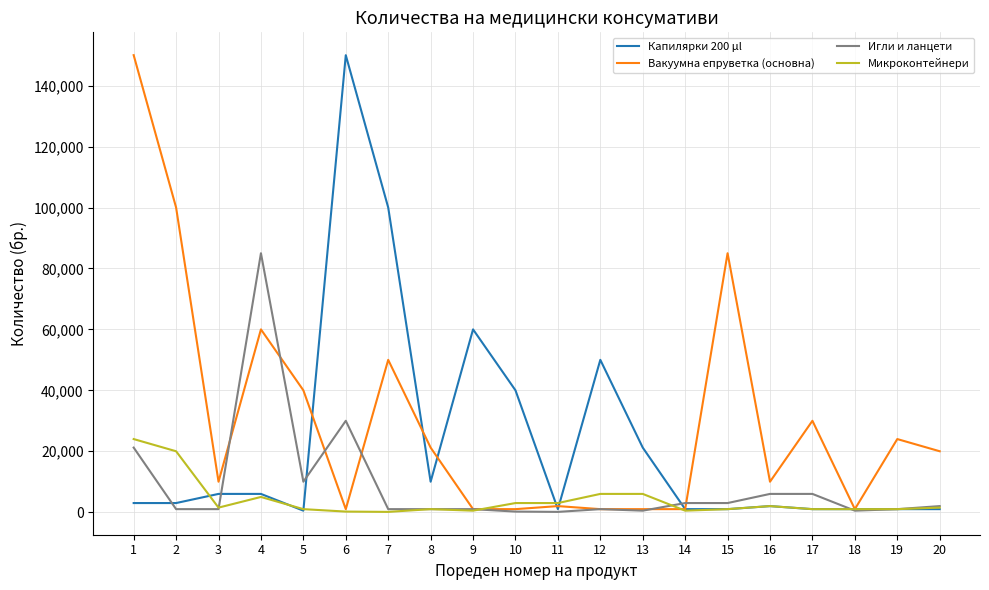

Which series changed the most between 6 and 13?

Капилярки 200 µl